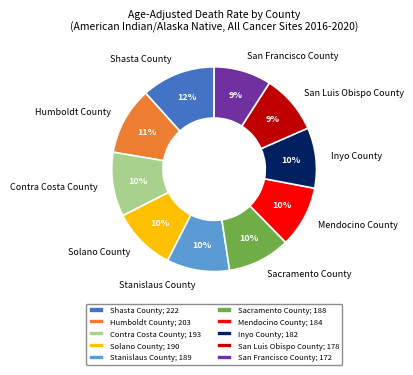

True or false: Solano County accounts for 16% of the total.

False